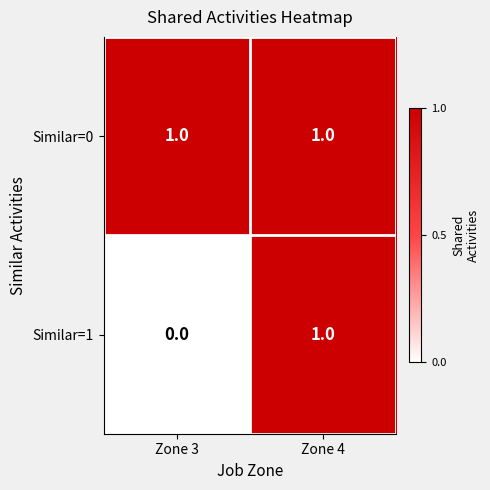

Reading left to right, transcribe all the data shown in this chart.

Similar=0: 1	1
Similar=1: 0	1